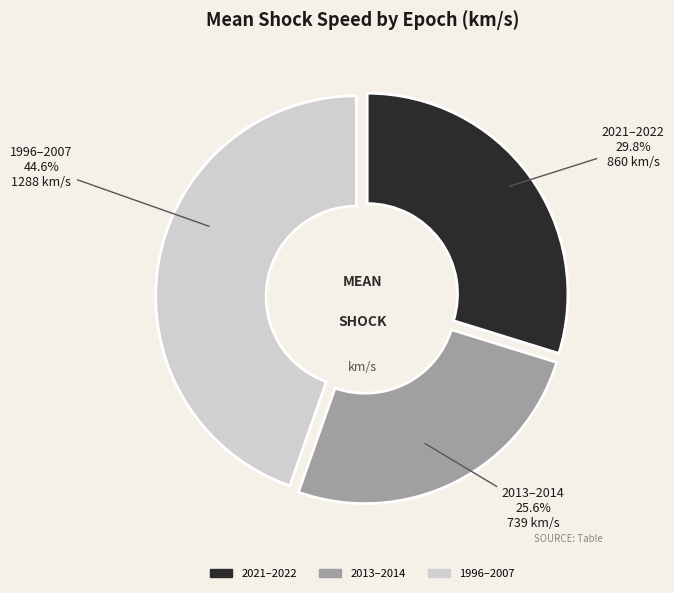

To the nearest percent, what is the combined percentage of 2013–2014 and 1996–2007?

70%